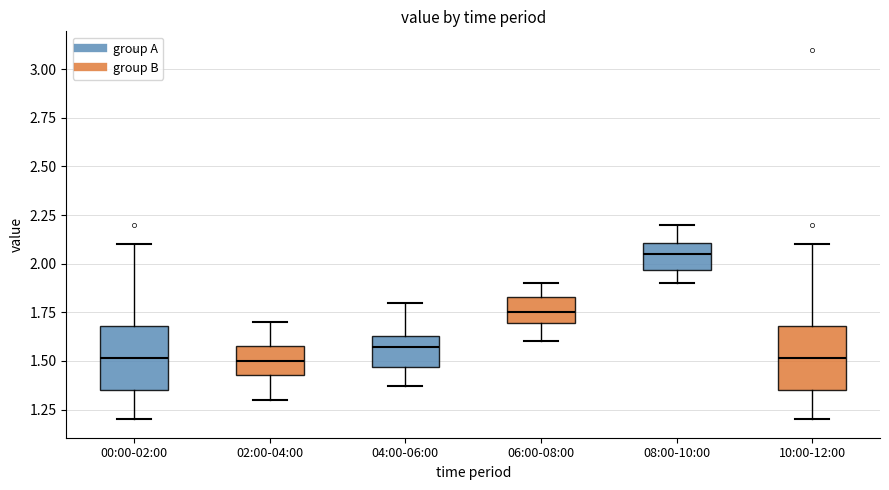

Reading left to right, read every box against the y-axis: the position of its median line, the range the box covers, and the ends of its whiskers. The values are not printed on the chart, so give them approximately, as read against the axis.

00:00-02:00: median 1.50, box 1.35 to 1.70, whiskers 1.20 to 2.10
02:00-04:00: median 1.50, box 1.45 to 1.60, whiskers 1.30 to 1.70
04:00-06:00: median 1.55, box 1.45 to 1.65, whiskers 1.35 to 1.80
06:00-08:00: median 1.75, box 1.70 to 1.85, whiskers 1.60 to 1.90
08:00-10:00: median 2.05, box 1.95 to 2.10, whiskers 1.90 to 2.20
10:00-12:00: median 1.50, box 1.35 to 1.70, whiskers 1.20 to 2.10